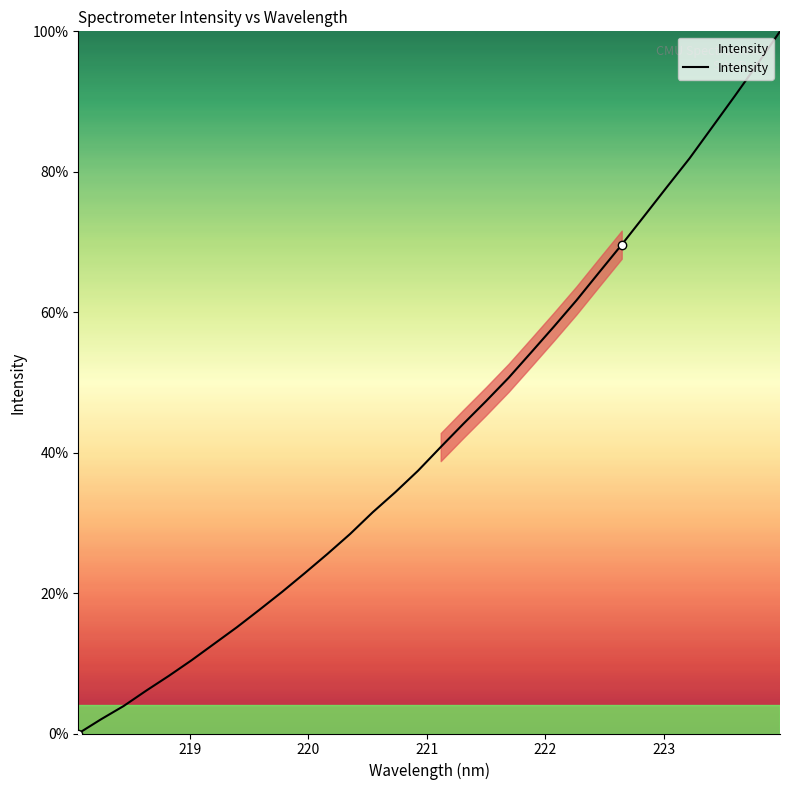

What is the average value?

43.0